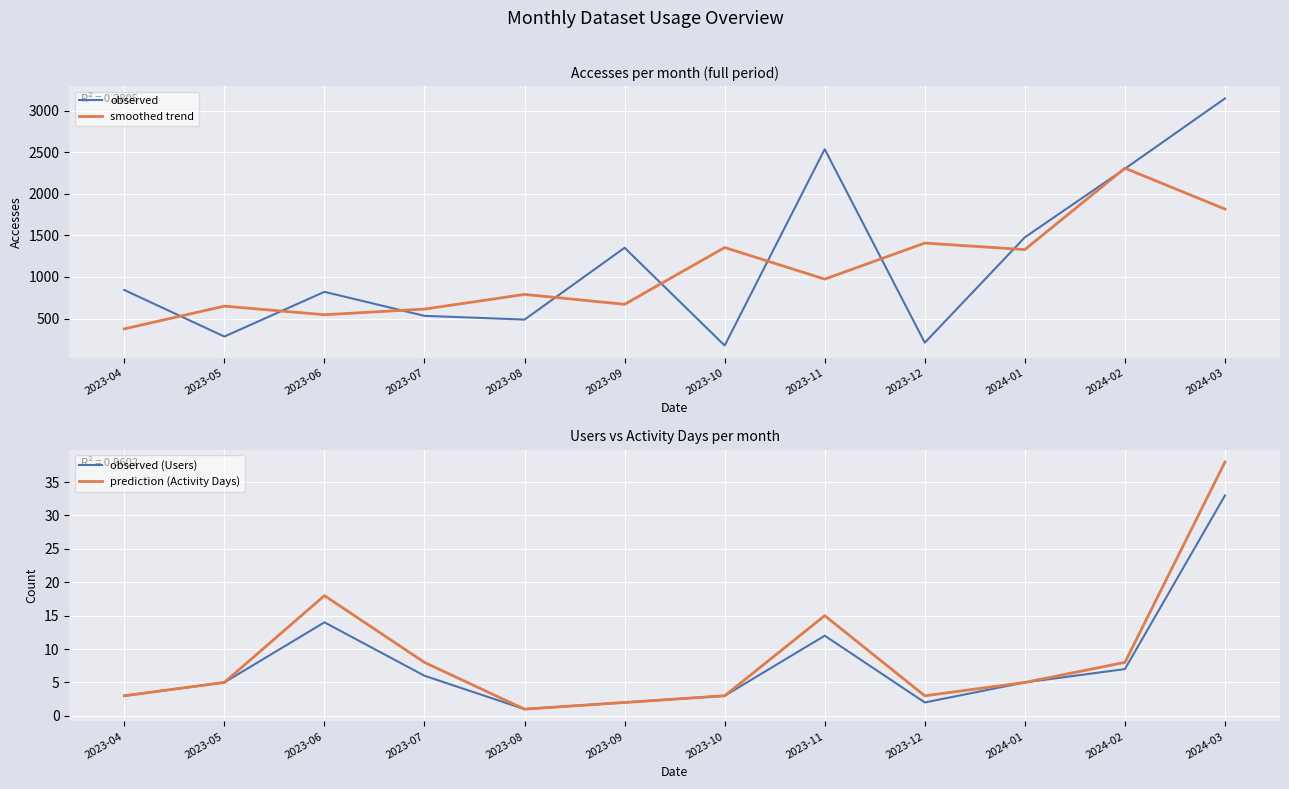

How many interior local valleys does the smoothed trend series have?

4